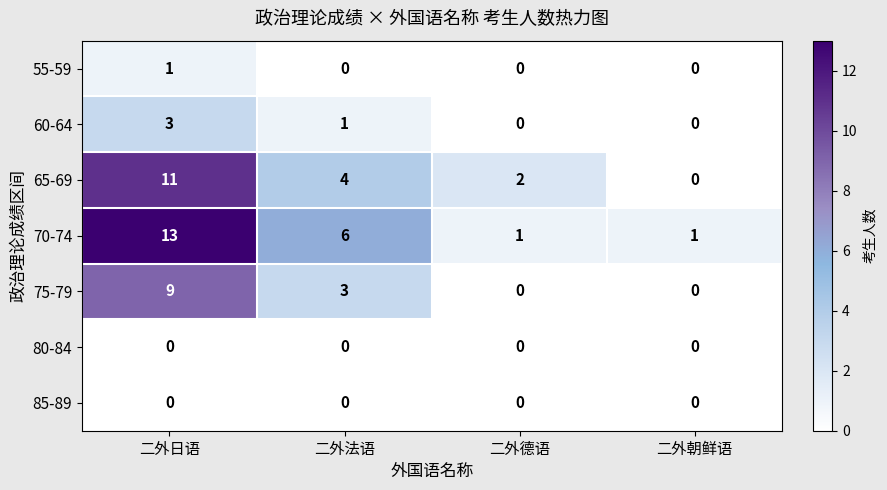

Reading right to left, extract all data points from this chart.

55-59: 0	0	0	1
60-64: 0	0	1	3
65-69: 0	2	4	11
70-74: 1	1	6	13
75-79: 0	0	3	9
80-84: 0	0	0	0
85-89: 0	0	0	0